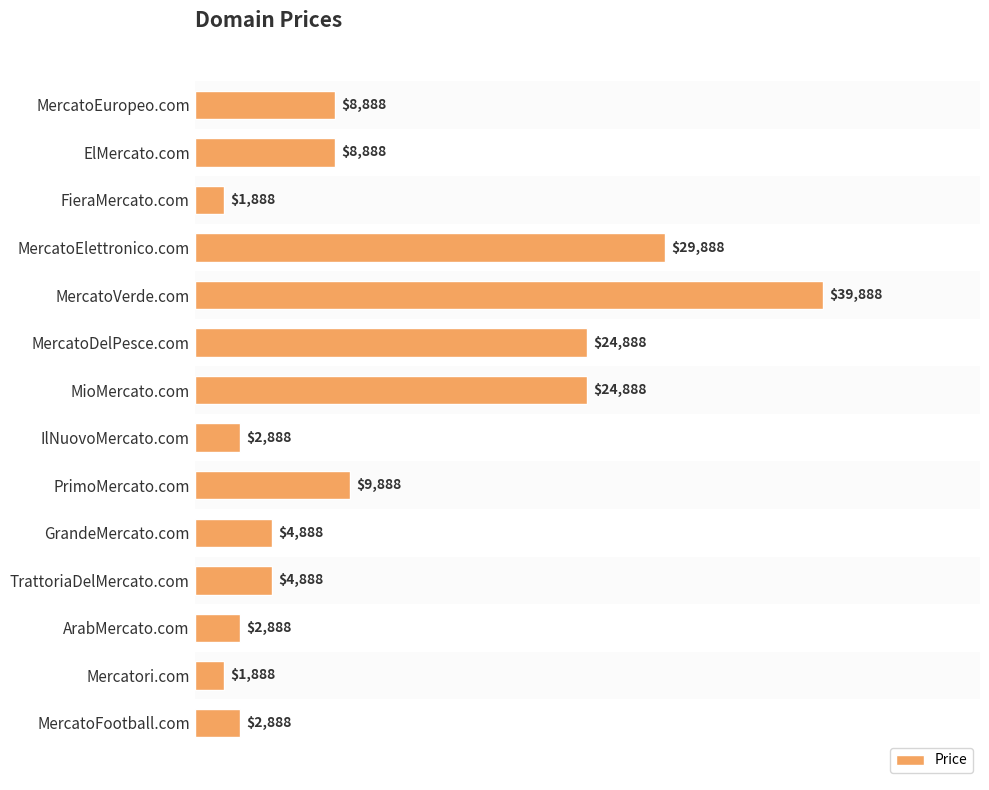

What is the smallest value displayed?

1888